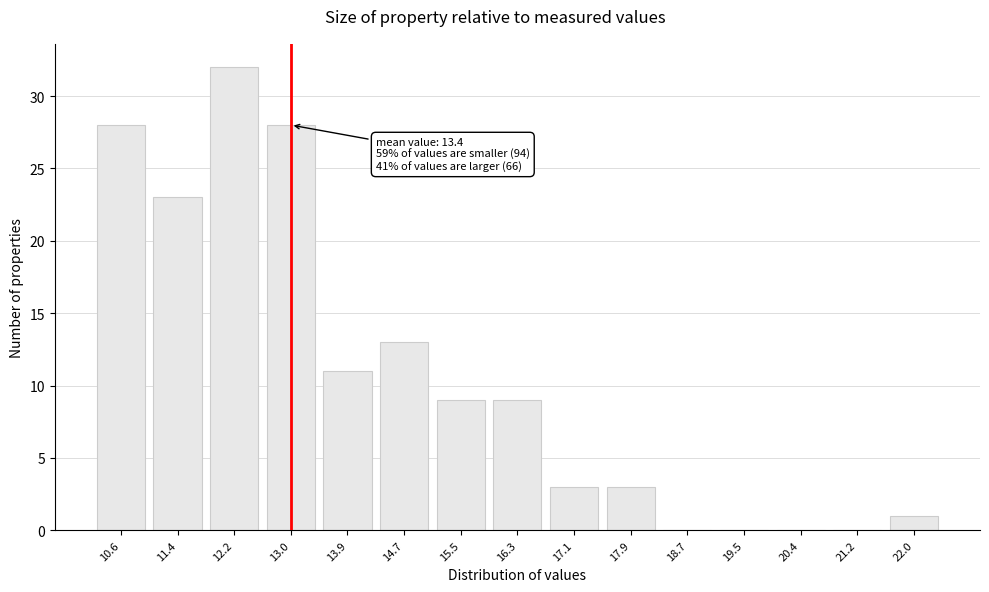

Reading right to left, list all the values displayed in this chart.

22.0=1	21.2=0	20.4=0	19.5=0	18.7=0	17.9=3	17.1=3	16.3=9	15.5=9	14.7=13	13.9=11	13.0=28	12.2=32	11.4=23	10.6=28